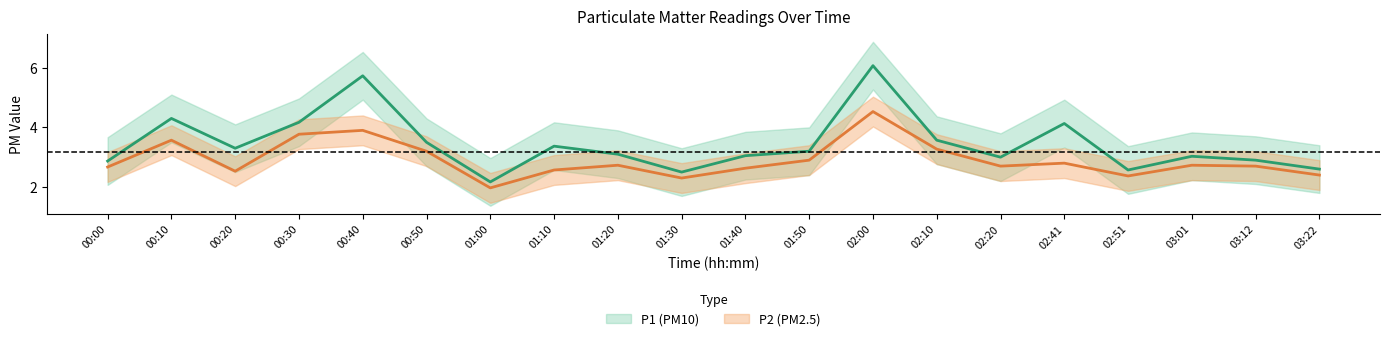

Reading right to left, extract all data points from this chart.

P1: 2.6	2.9	3.0	2.6	4.1	3.0	3.6	6.1	3.2	3.0	2.5	3.1	3.4	2.2	3.5	5.7	4.2	3.3	4.3	2.9
P2: 2.4	2.7	2.7	2.4	2.8	2.7	3.3	4.5	2.9	2.6	2.3	2.7	2.6	2.0	3.2	3.9	3.8	2.5	3.6	2.7